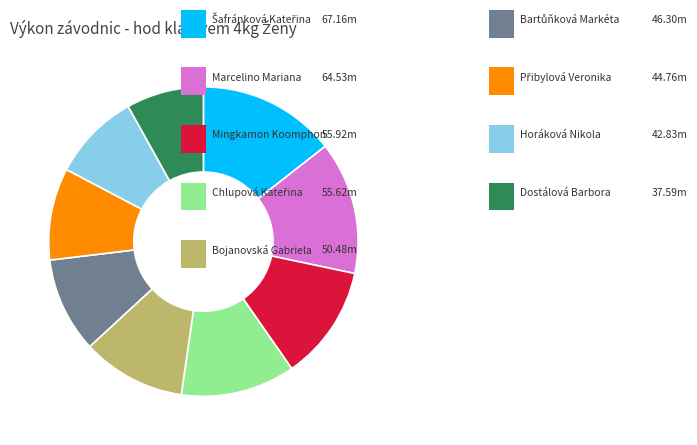

Is there any slice that represents more than half of the pie?

No